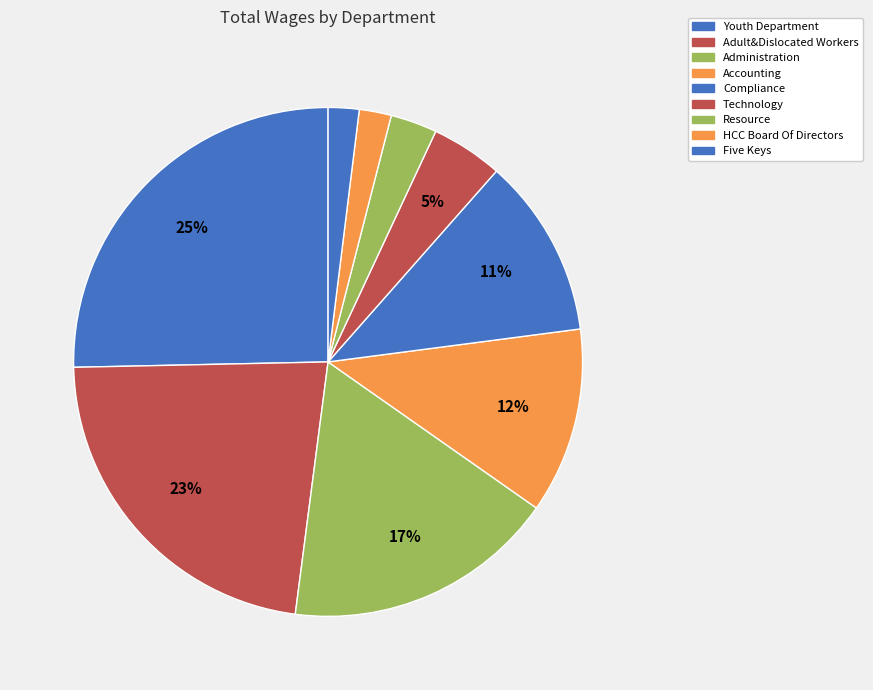

How much of the chart is everything except Adult&Dislocated Workers?

77.4%